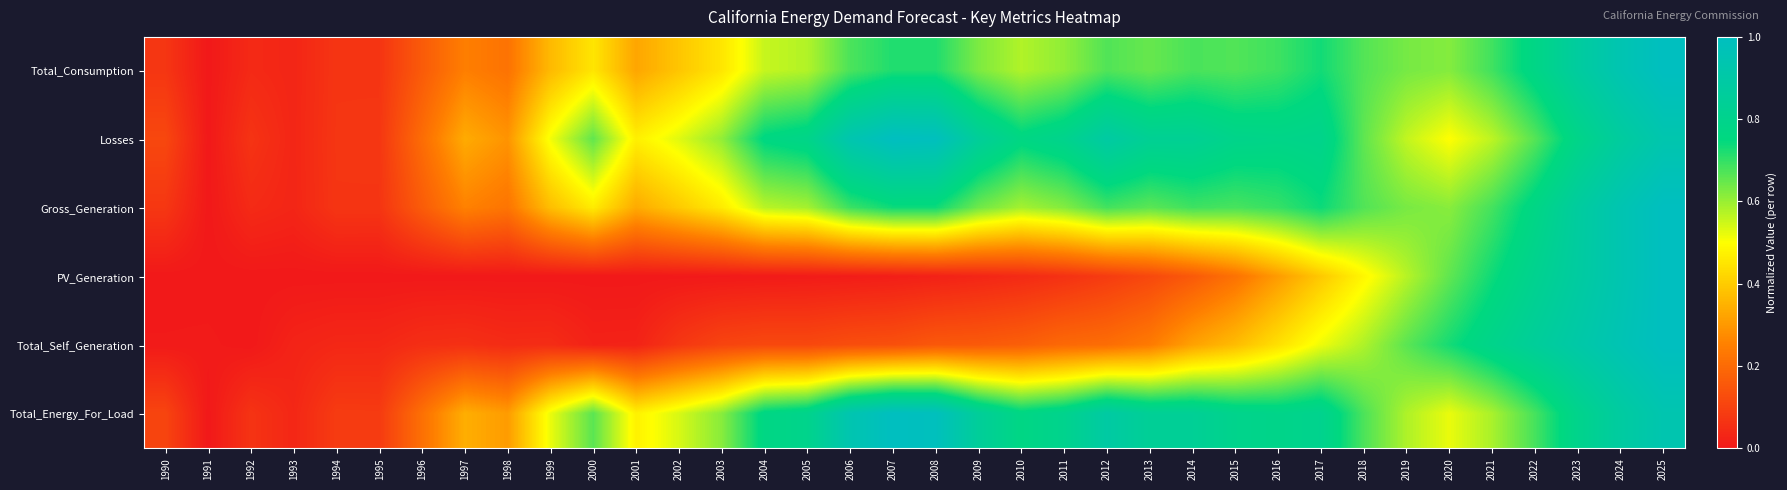

Rank the series at 2015 from highest to lowest value.

Total_Energy_For_Load, Losses, Gross_Generation, Total_Consumption, Total_Self_Generation, PV_Generation